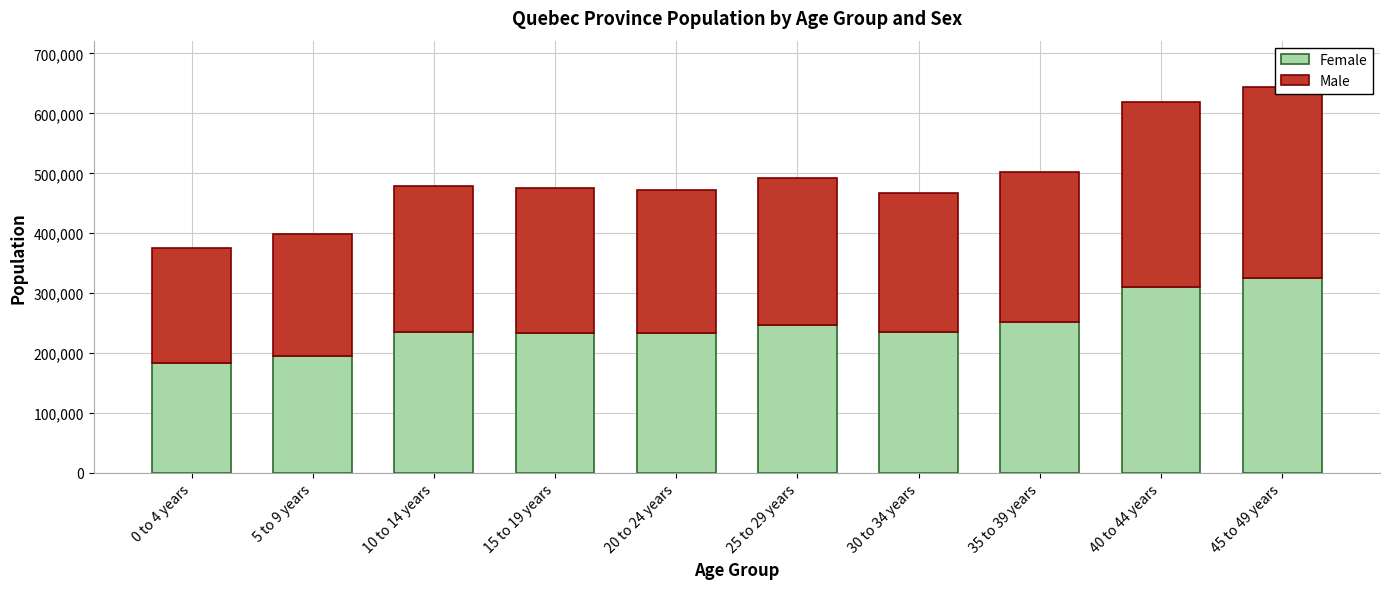

What is the minimum value for Male?

191565